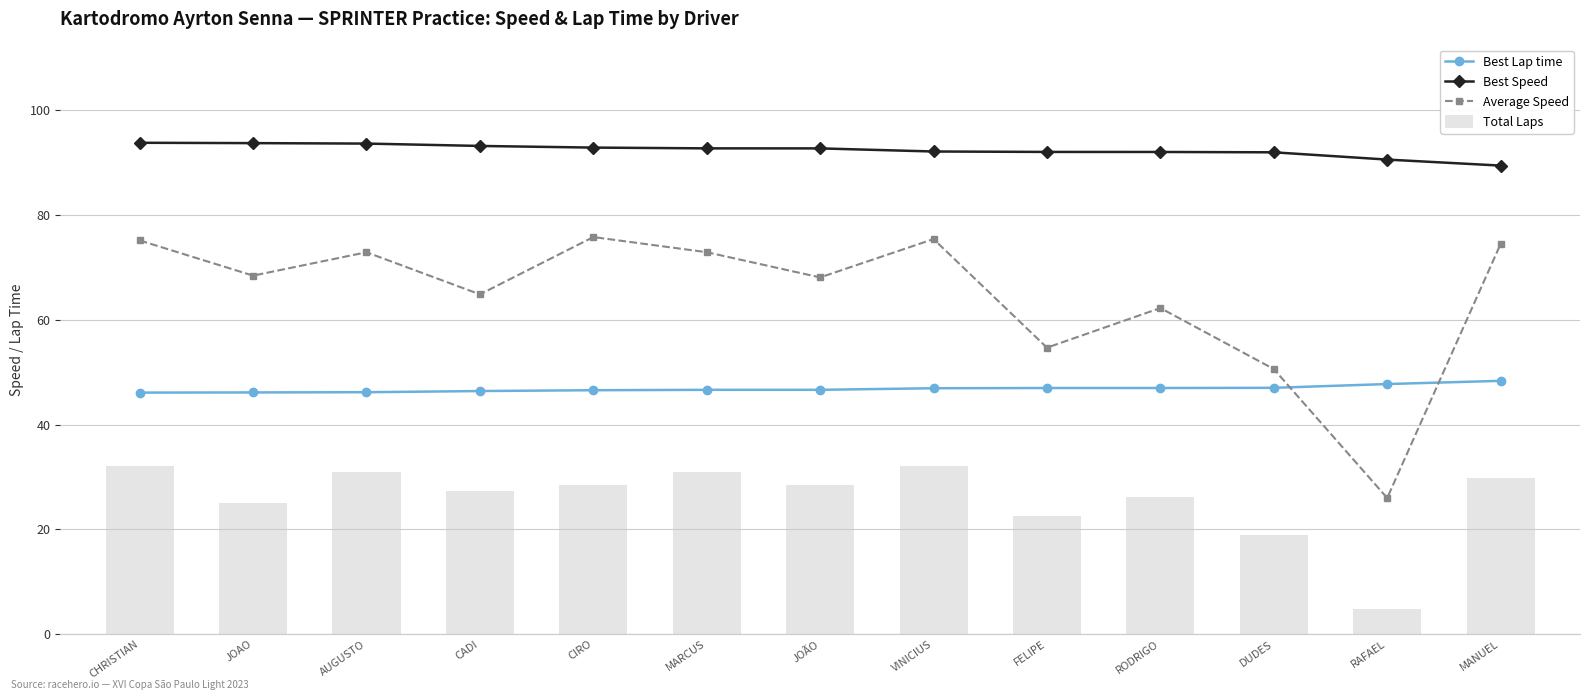

Is the value of Best Speed at MANUEL greater than the value of Best Lap time at DUDES?

Yes